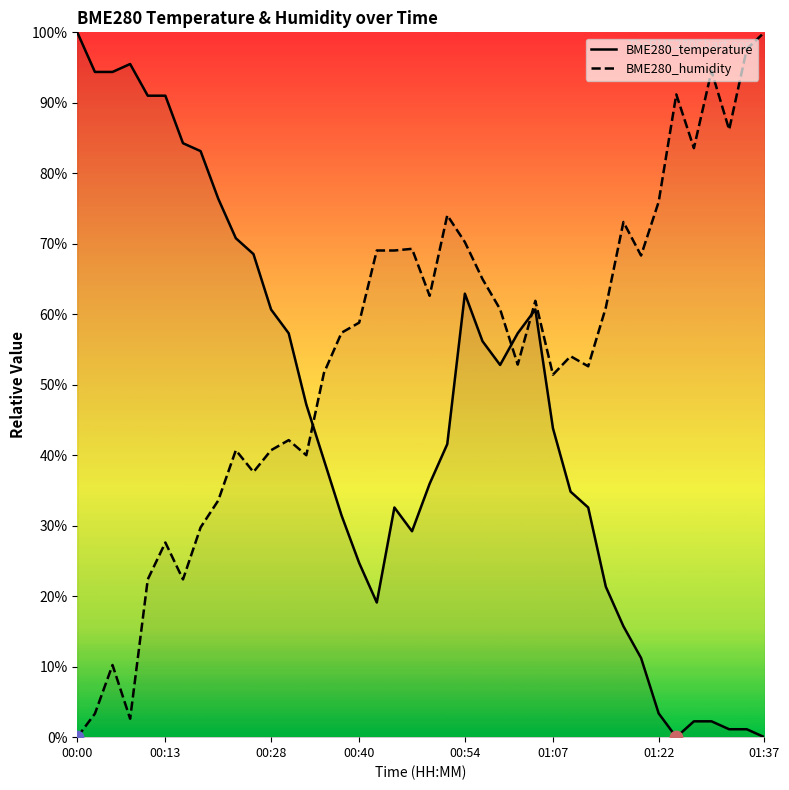

Which series has the widest spread of Y values?

BME280_temperature